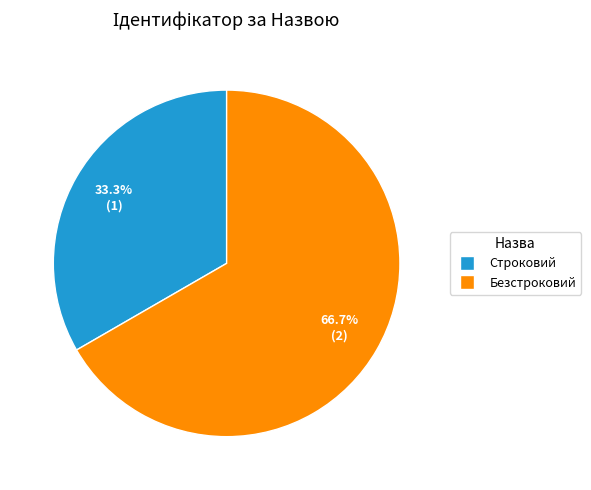

What percentage is NOT represented by Строковий?

66.7%